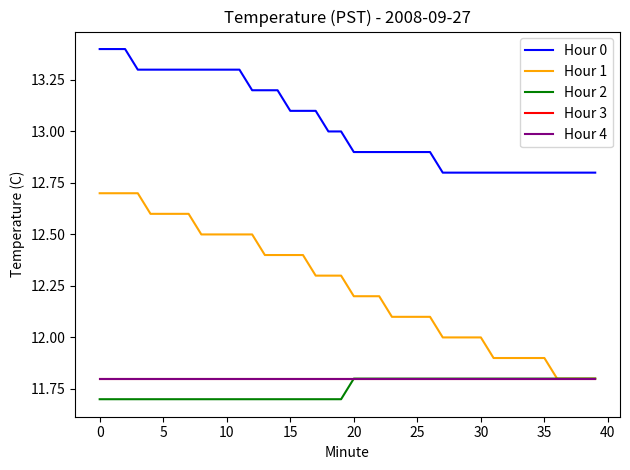

True or false: Hour 0 and Hour 3 intersect in this chart.

False